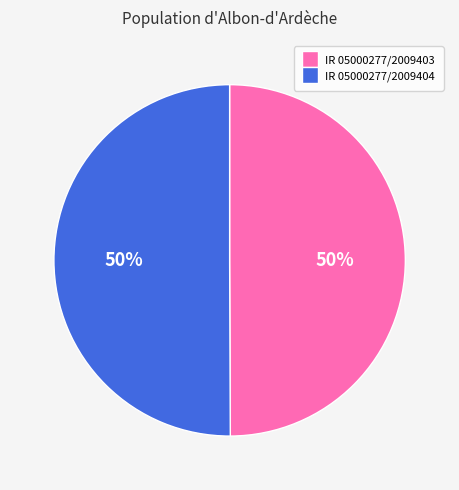

What is the ratio of the value at IR 05000277/2009403 to the value at IR 05000277/2009404?

1.0